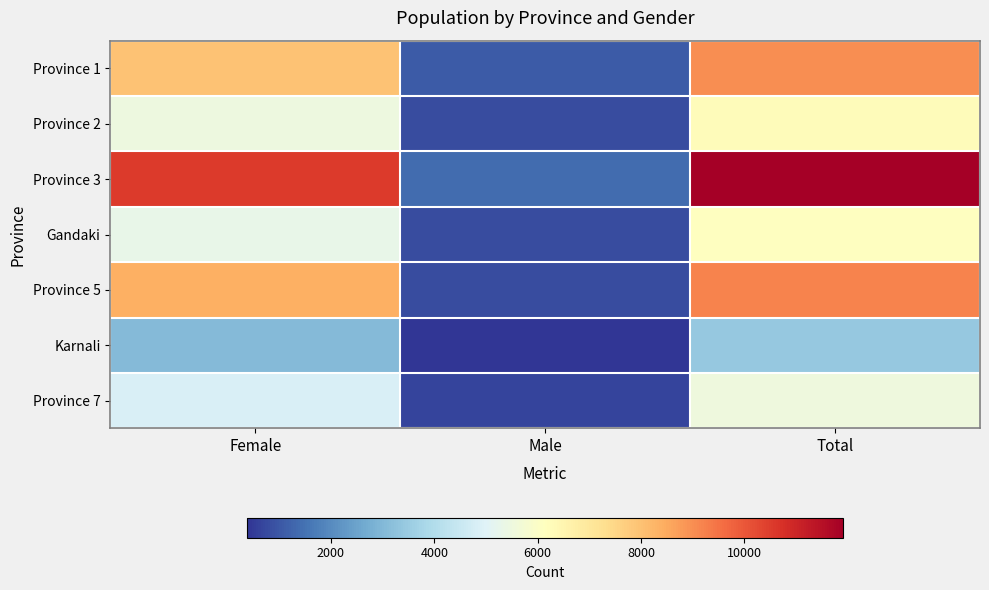

Which has a higher value, Male or Total?

Total